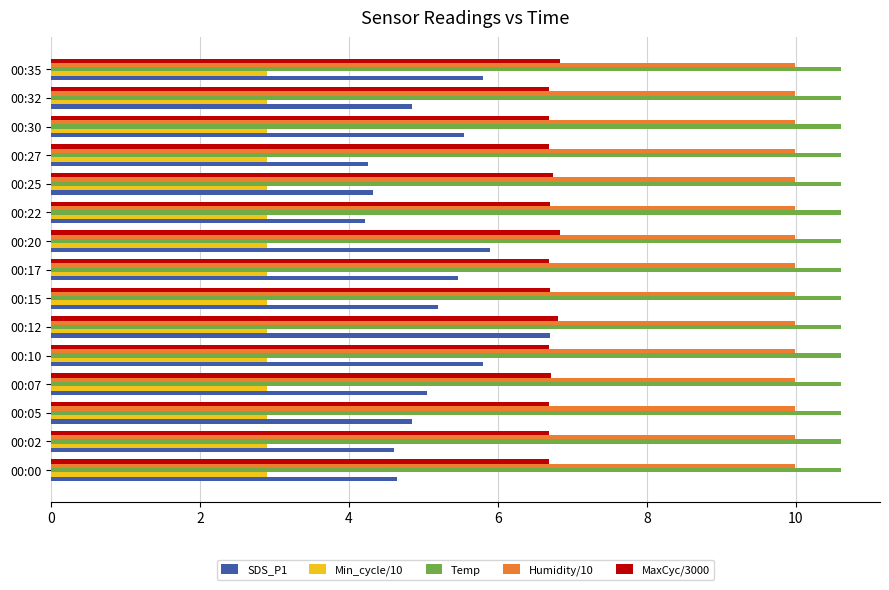

Is it true that Humidity/10 equals 17.1 at 00:25?

False